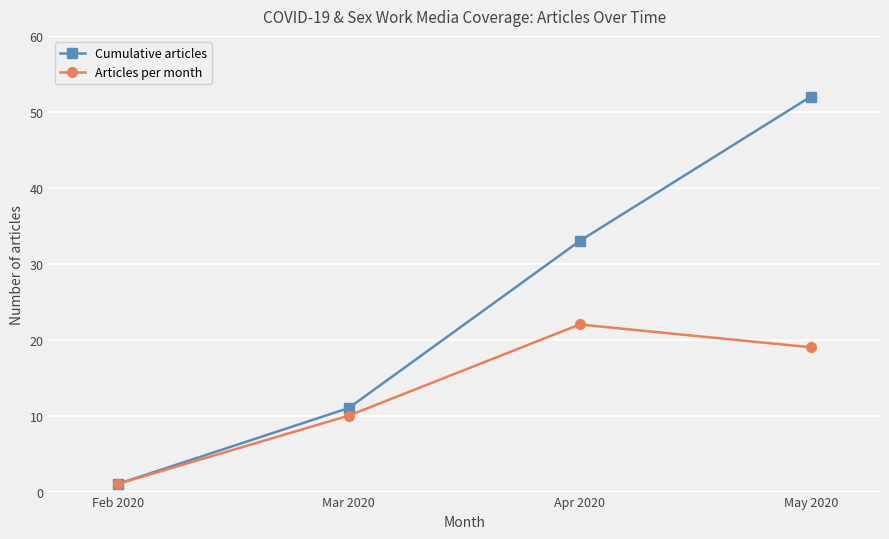

Read the Cumulative articles value at May 2020.

52